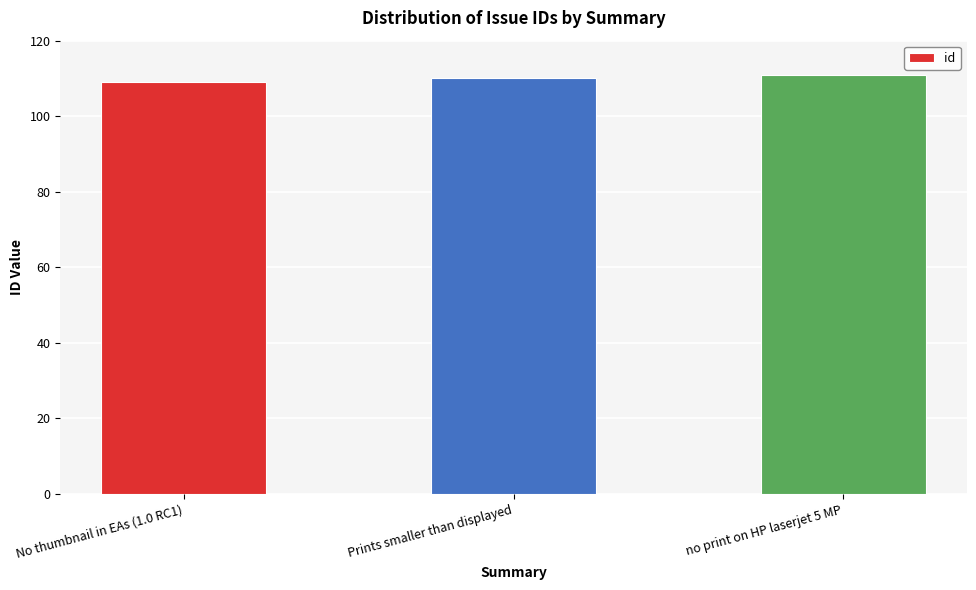

List the labels in order of value, smallest first.

No thumbnail in EAs (1.0 RC1), Prints smaller than displayed, no print on HP laserjet 5 MP